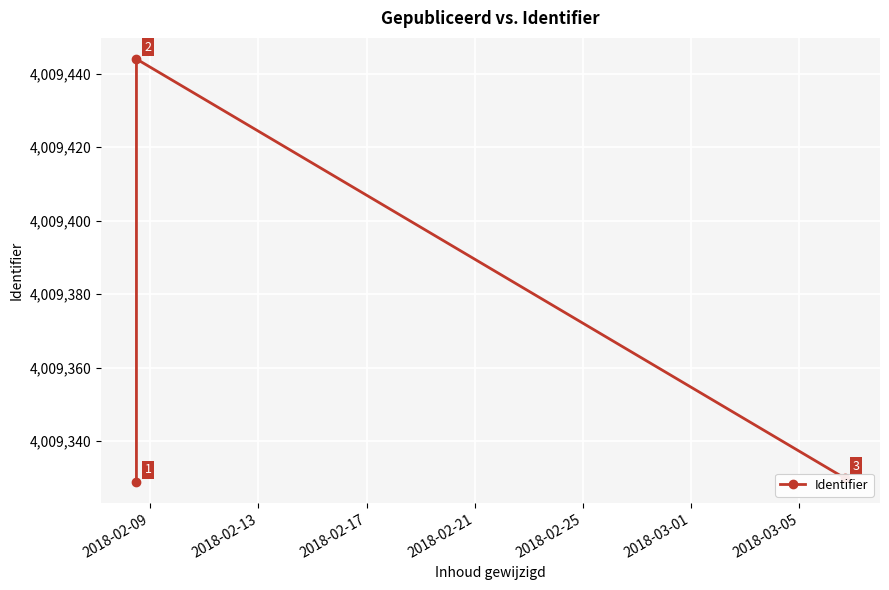

What is the average value?

4009368